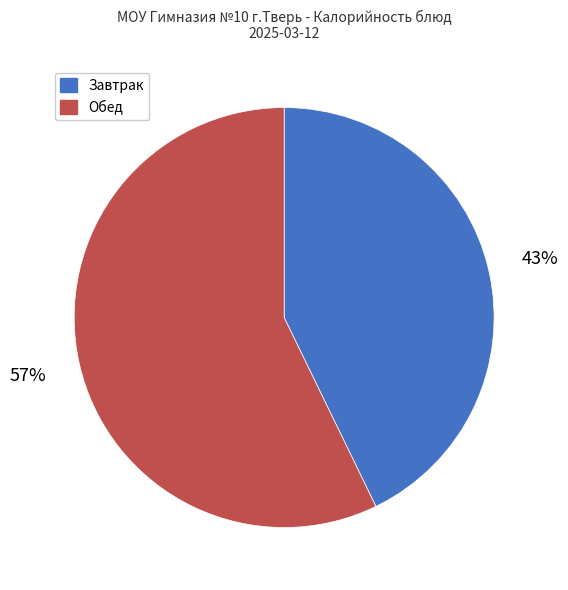

To the nearest percent, what is the average slice percentage?

50%